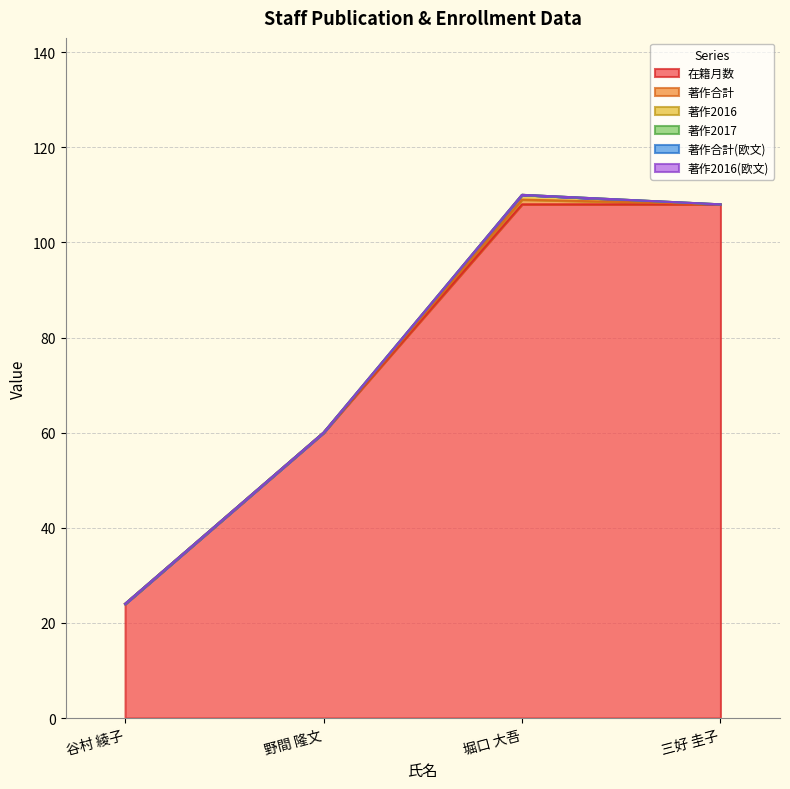

What are all the series names shown in the legend?

在籍月数, 著作合計, 著作2016, 著作2017, 著作合計(欧文), 著作2016(欧文)